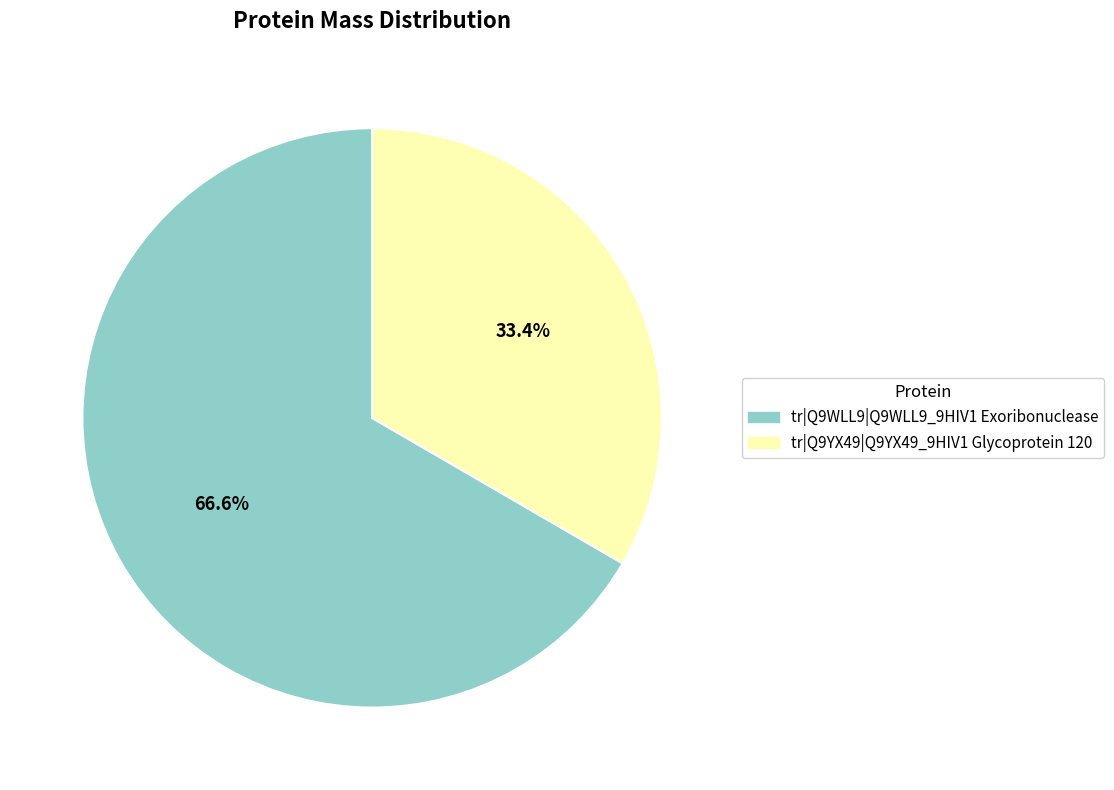

To the nearest percent, what percentage of the pie is tr|Q9WLL9|Q9WLL9_9HIV1 Exoribonuclease?

67%